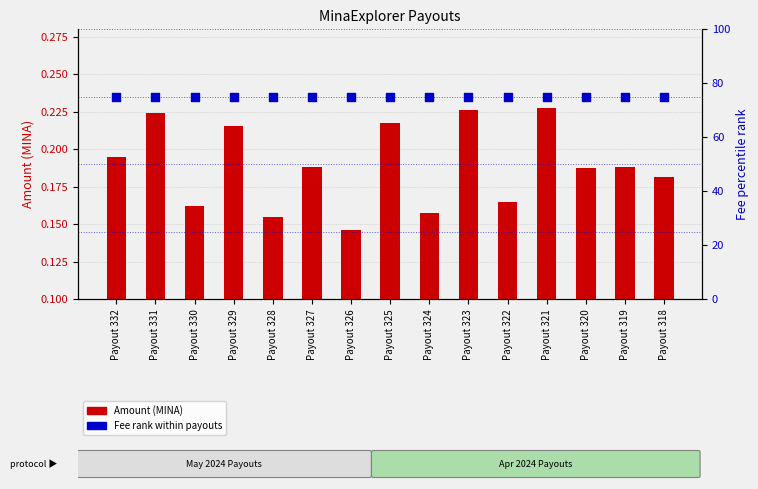

Which series reaches the maximum Y coordinate?

Fee rank